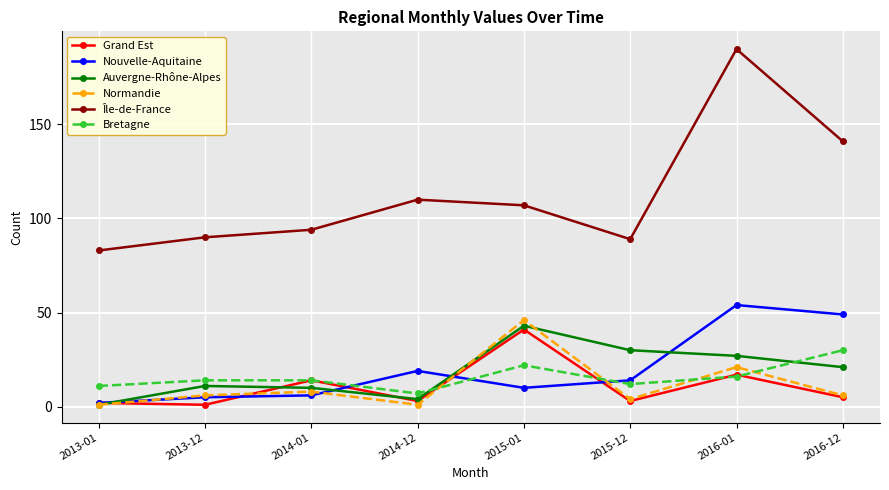

The Île-de-France series shows 90 at 2013-12. True or false?

True